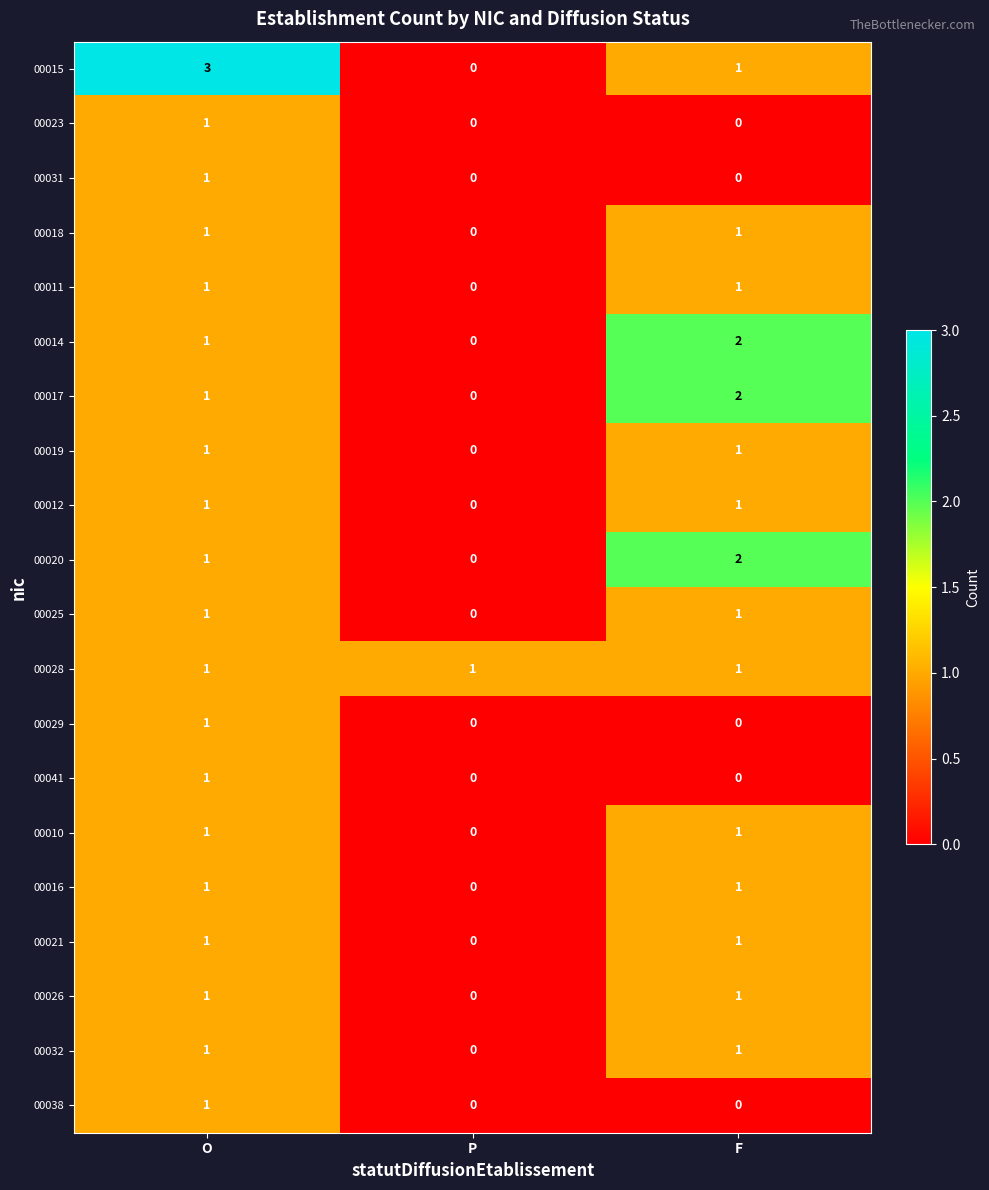

List the labels in order of 00015 value, smallest first.

P, F, O